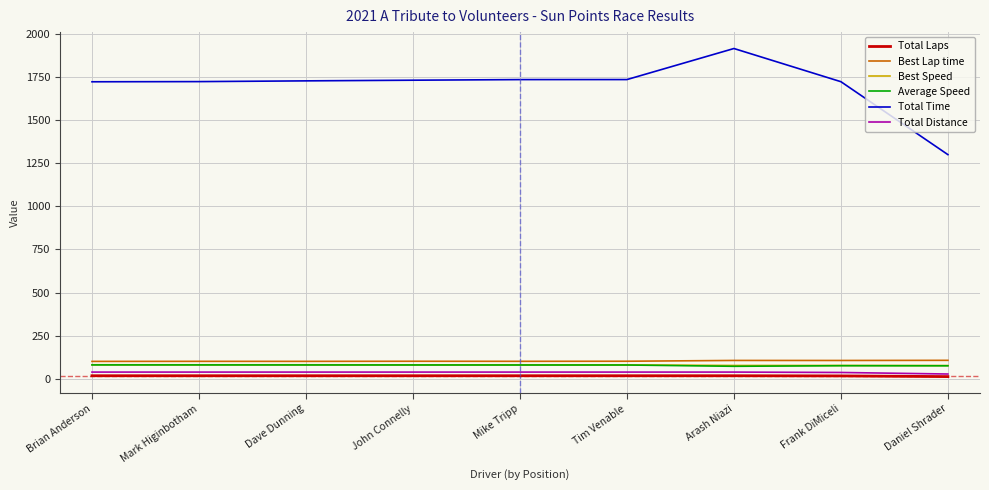

What is the sum of the Total Laps values at John Connelly and Arash Niazi?

34.0